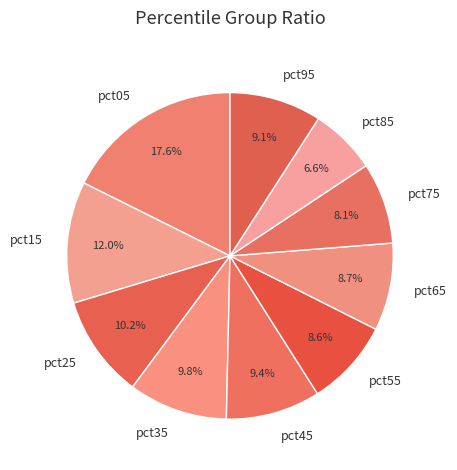

Which category has the biggest portion of the pie?

pct05